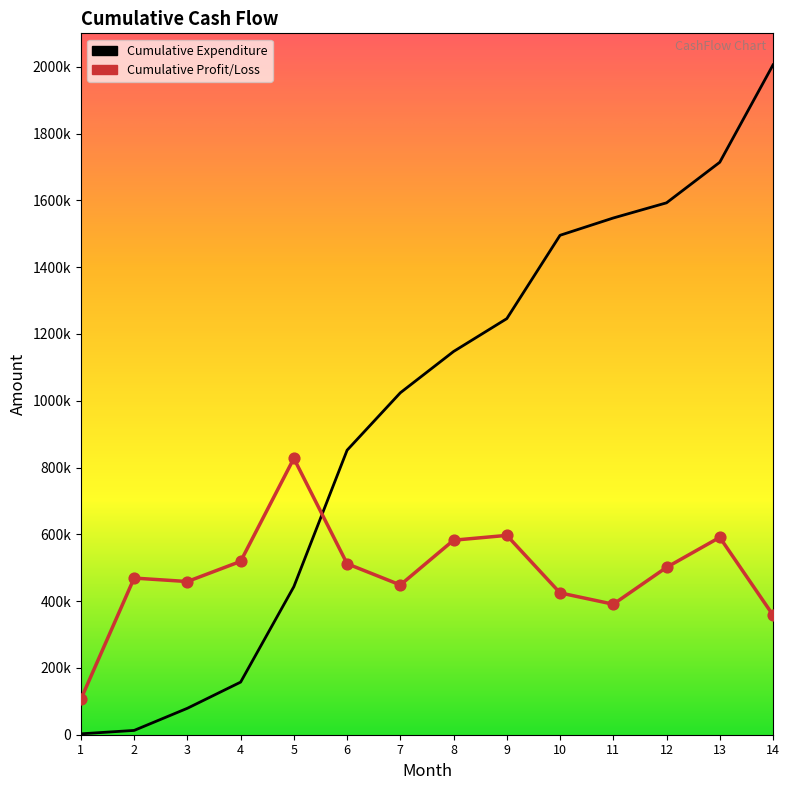

Is the value of Cumulative Profit/Loss at 10 greater than the value of Cumulative Expenditure at 14?

No